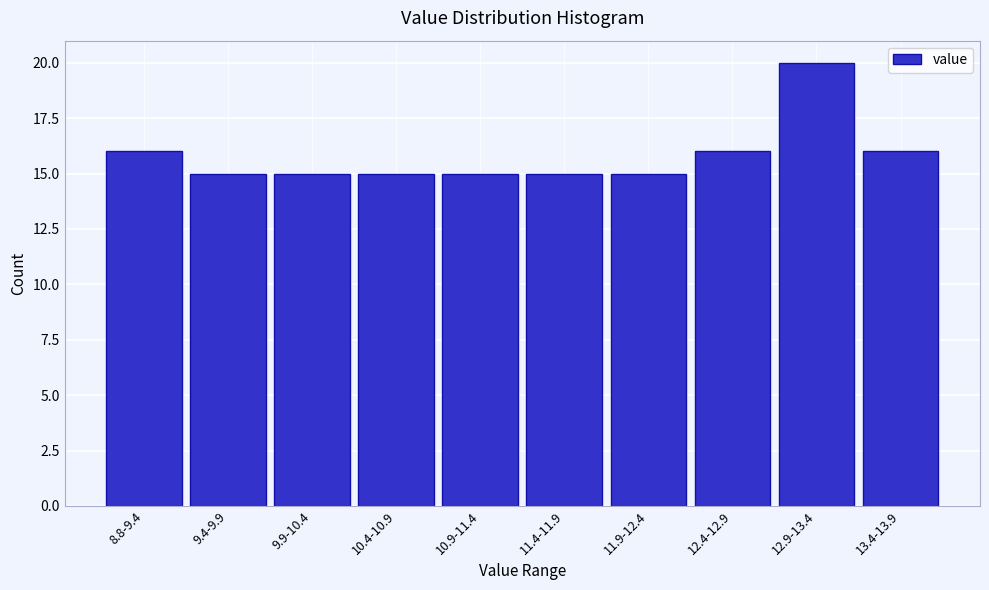

Reading left to right, what are all the values shown in this chart?

16	15	15	15	15	15	15	16	20	16